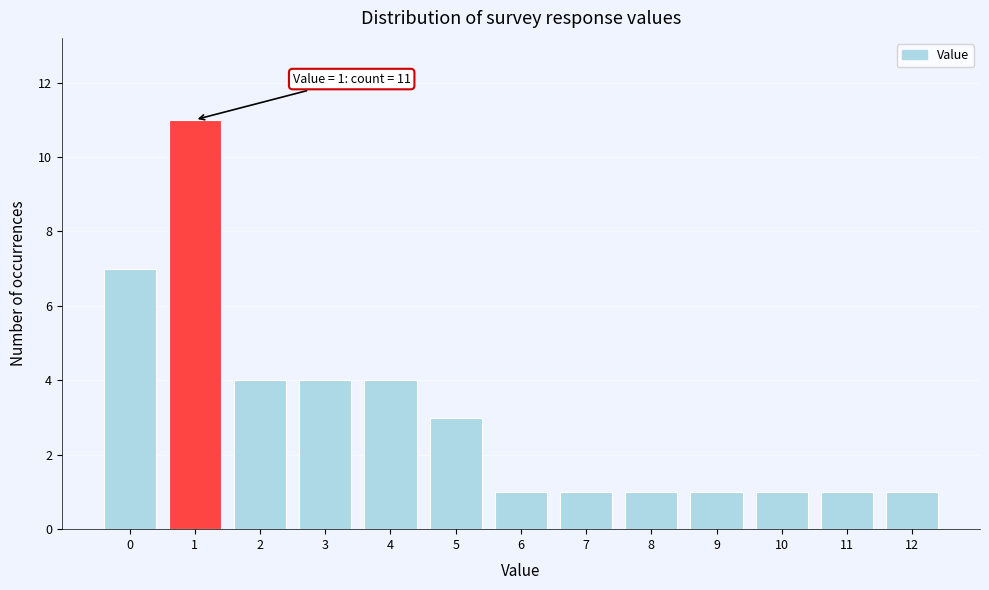

Over which range of the x-axis is the bar tallest?

0.5 to 1.5